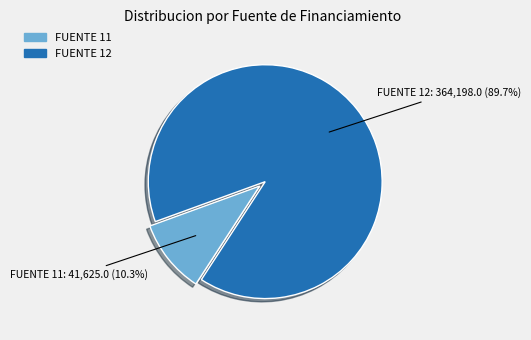

Is FUENTE 11 the majority of the pie?

No